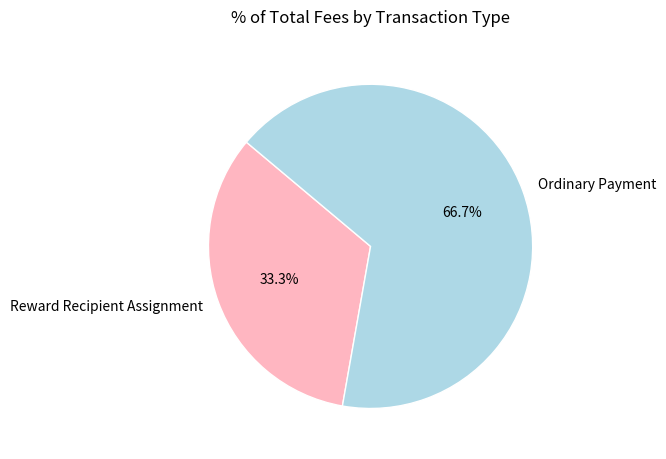

What portion of the pie excludes Ordinary Payment?

33.3%